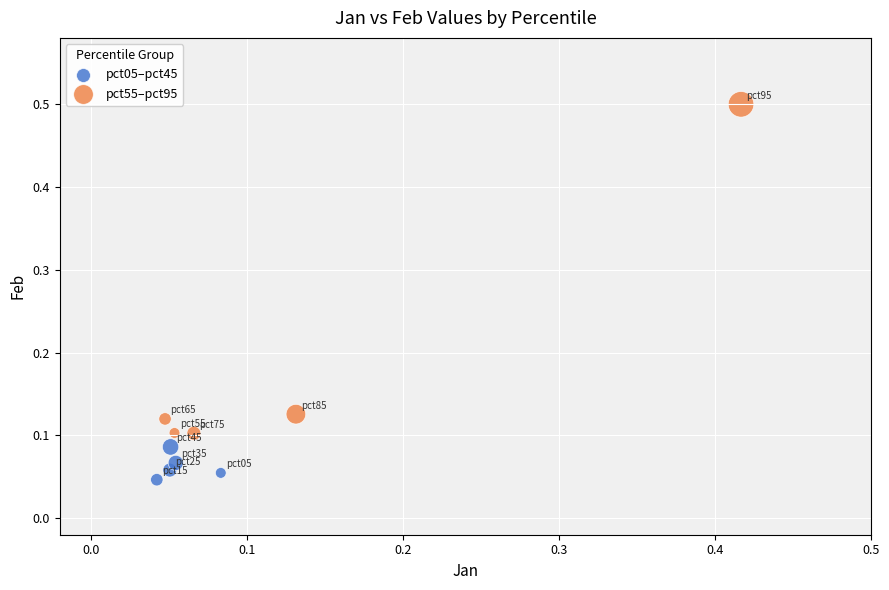

Which series reaches the maximum Y coordinate?

pct55–pct95